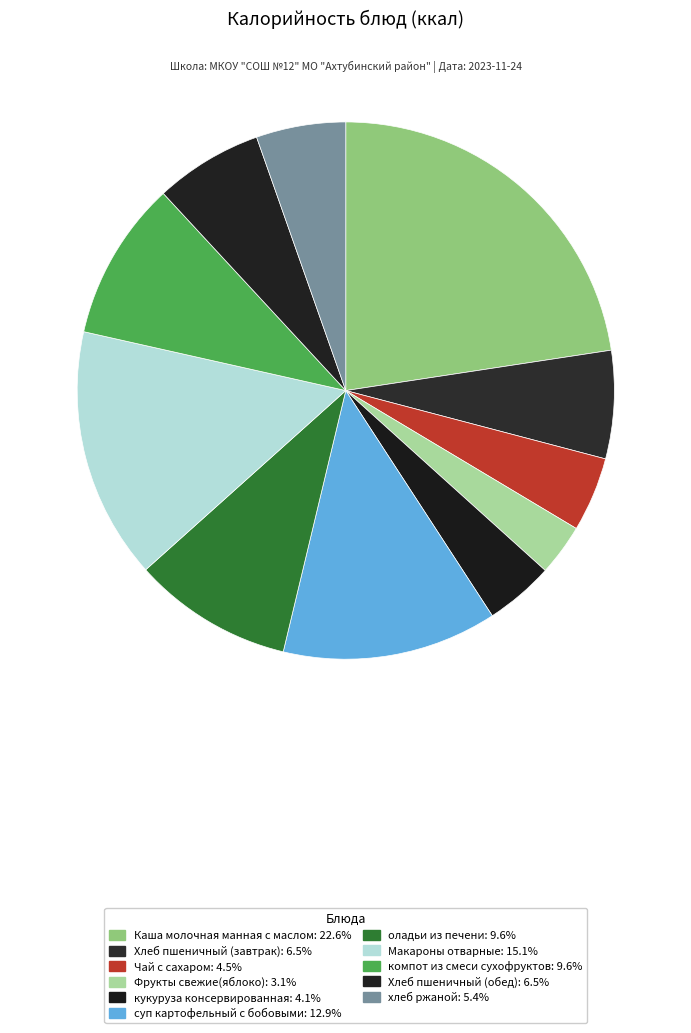

To the nearest percent, what is the difference between the кукуруза консервированная and Фрукты свежие(яблоко) slice percentages?

1%